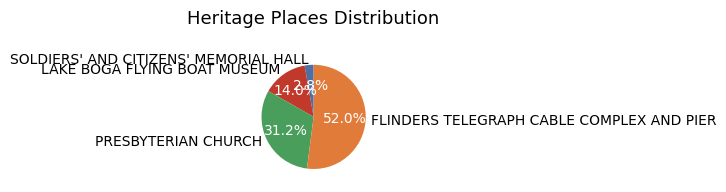

True or false: FLINDERS TELEGRAPH CABLE COMPLEX AND PIER accounts for 59% of the total.

False